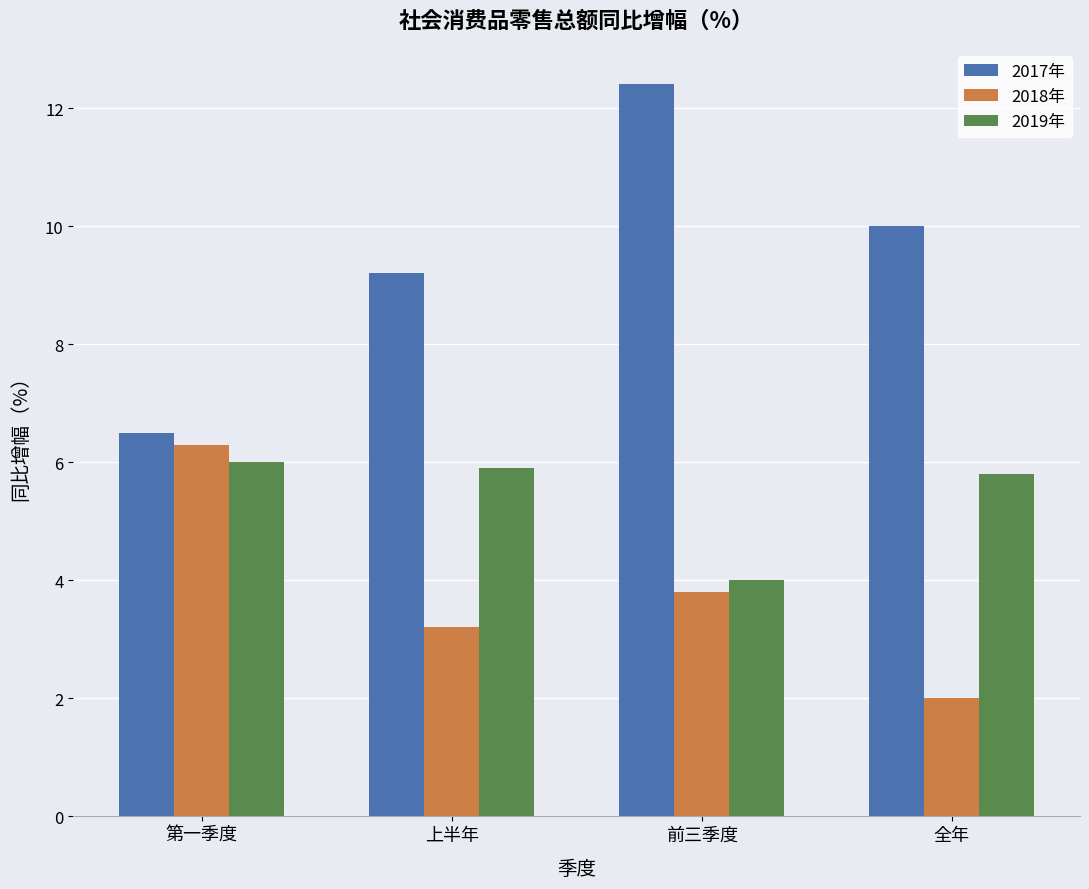

What is the smallest value displayed?

2.0